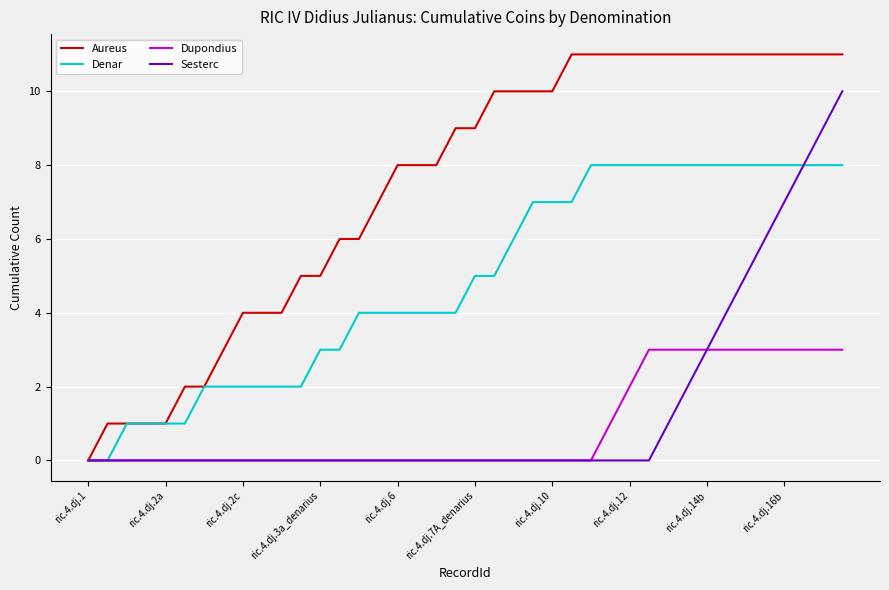

Which series has the widest spread of values?

Aureus